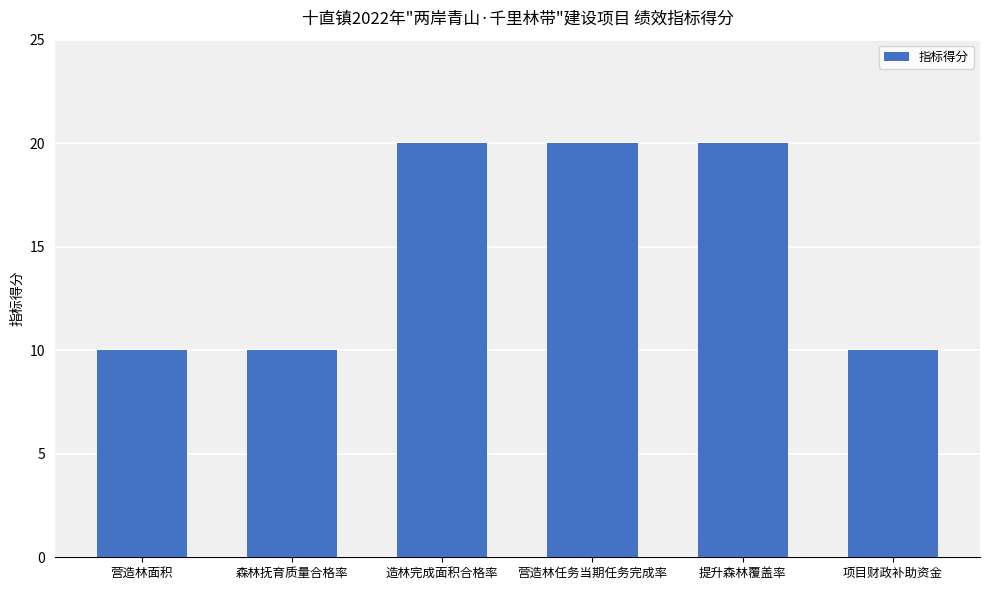

What value does the data have at 营造林任务当期任务完成率?

20